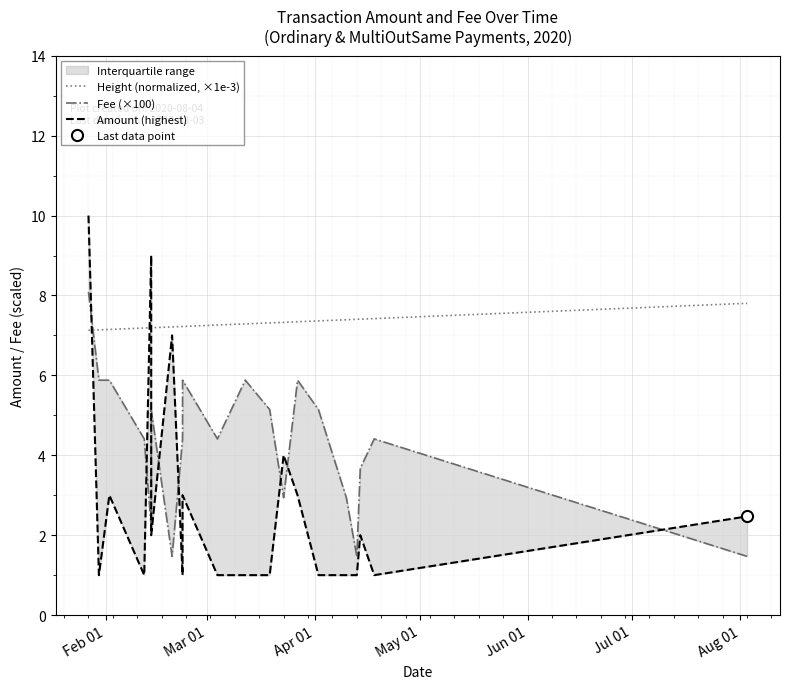

What is the sum of all Fee (×100) values?

88.9